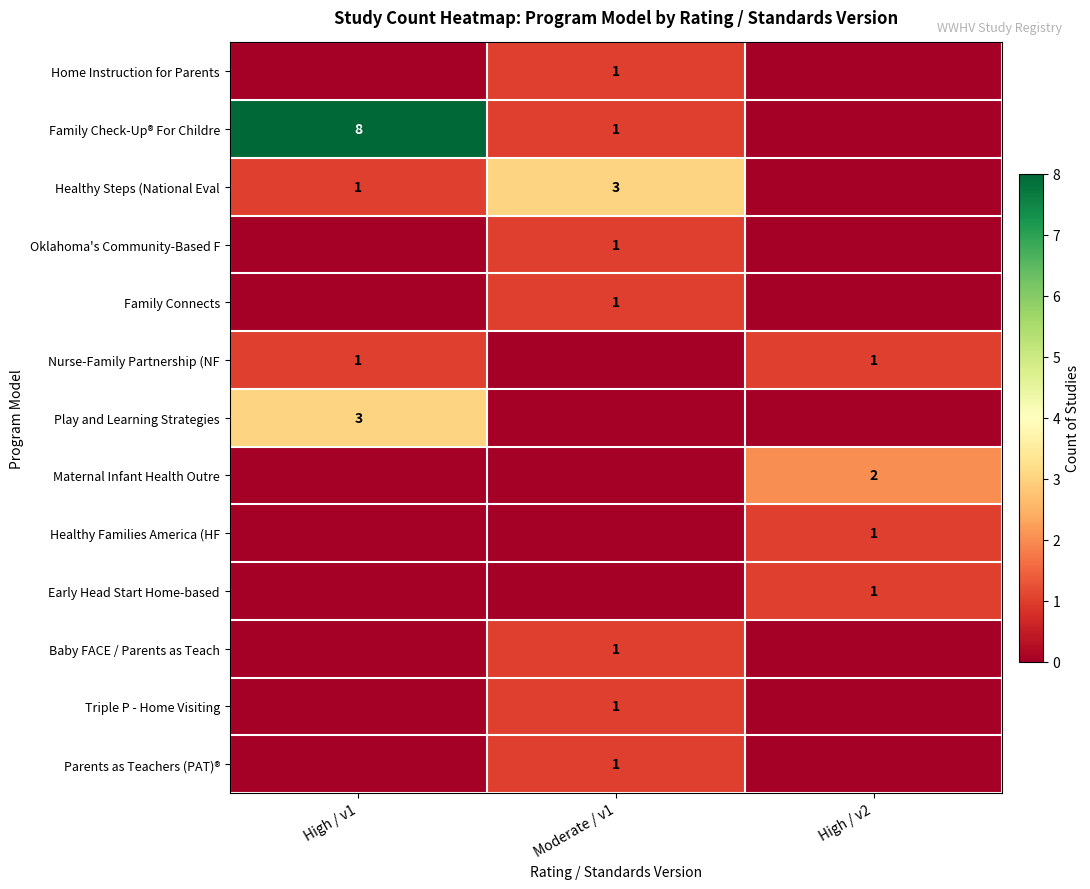

The Healthy Steps (National Eval series shows 3 at Moderate / v1. True or false?

True